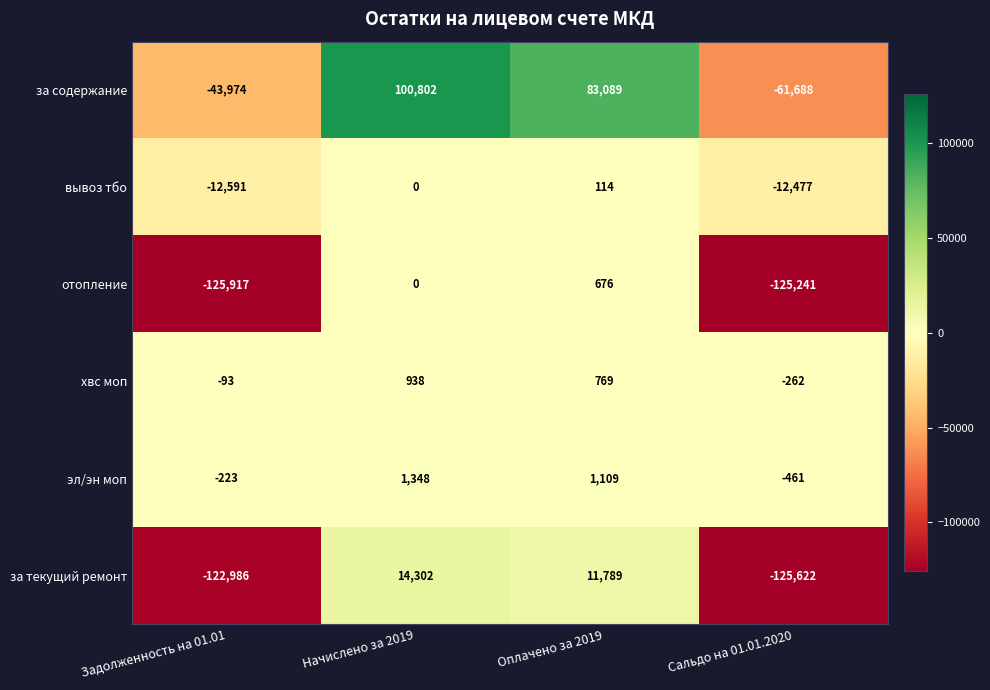

Which series has the largest range (max minus min)?

за содержание